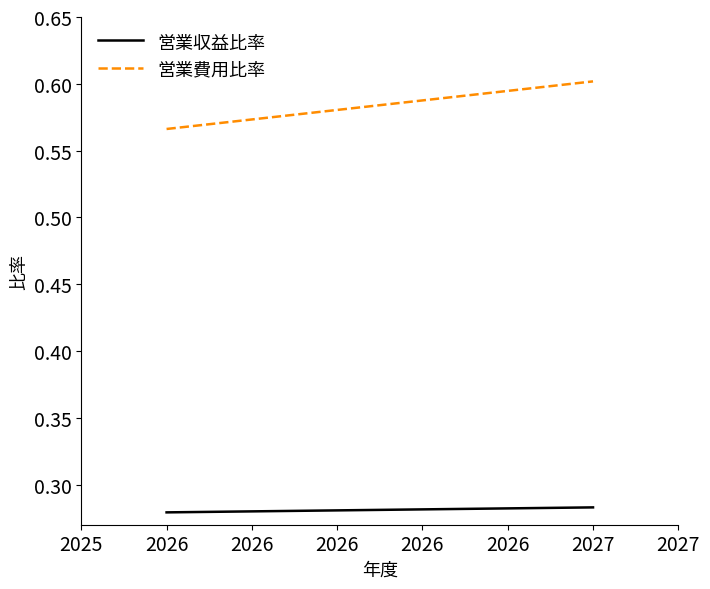

List the series in order of their overall mean, lowest first.

営業収益比率, 営業費用比率